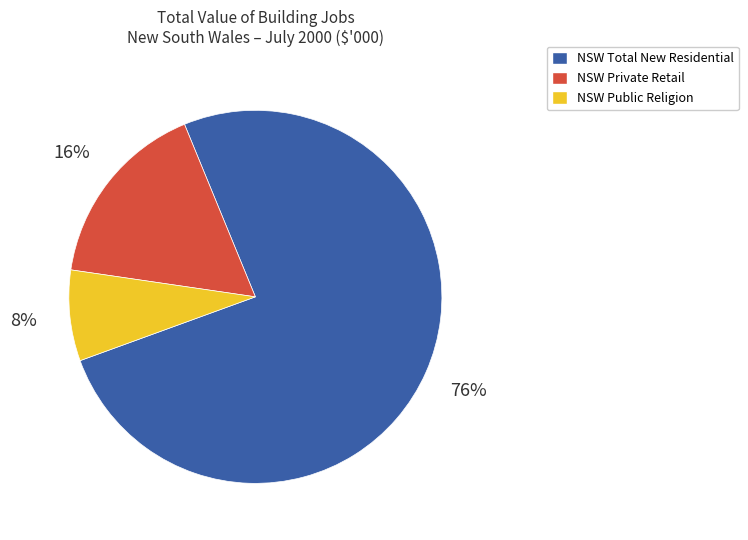

Is there a majority slice in this chart?

Yes